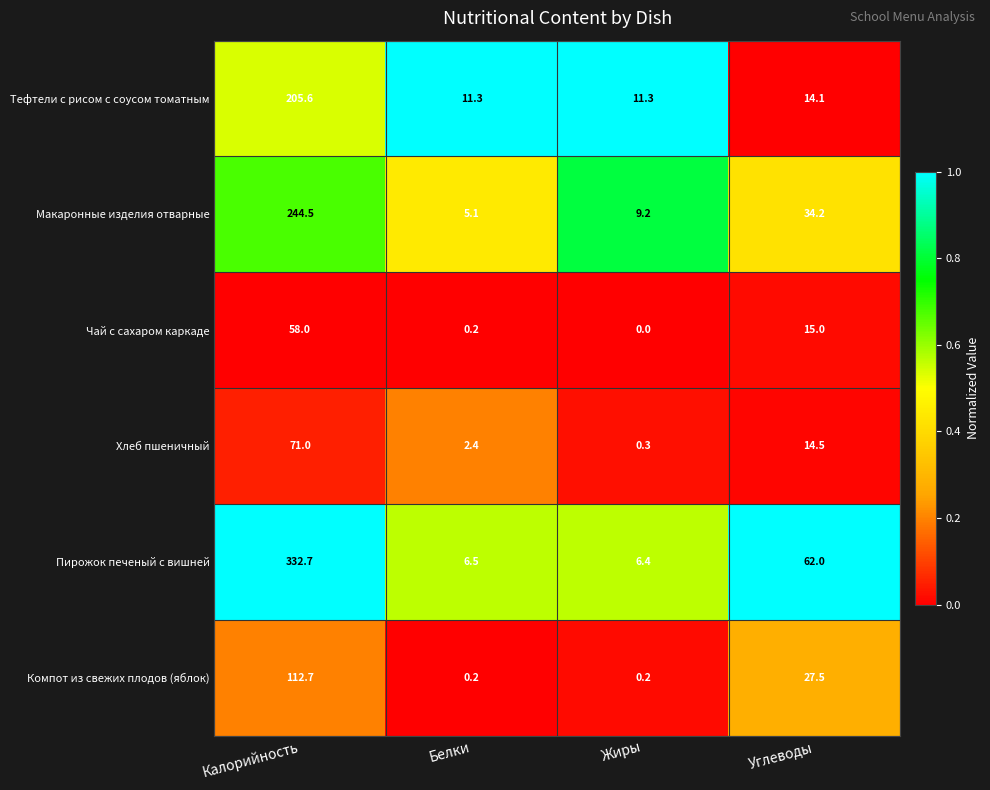

What is the difference between the highest and lowest values at Белки?

11.1